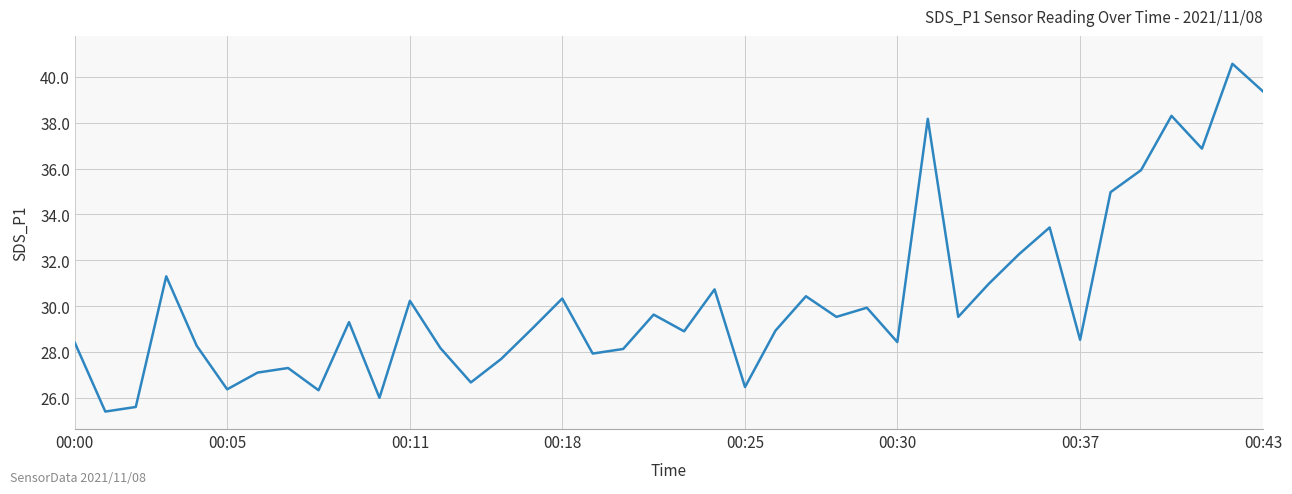

What is the maximum value shown in the chart?

40.6